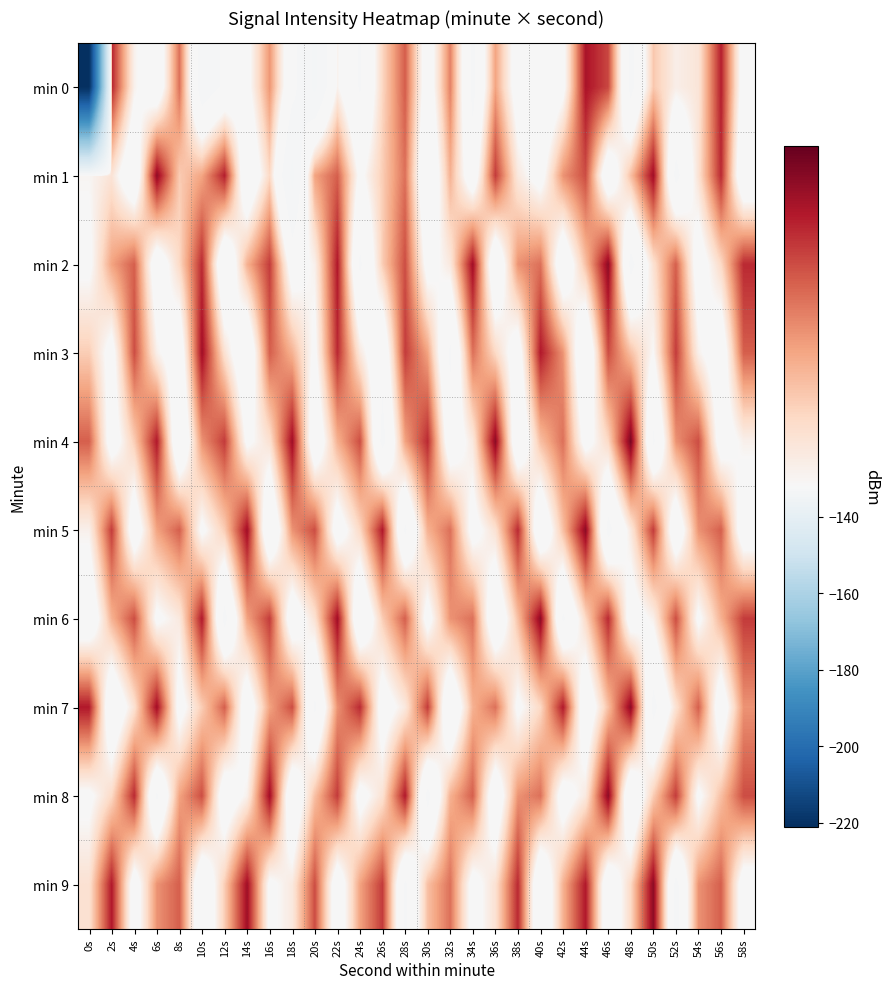

Which category has the highest value across all series?

48s